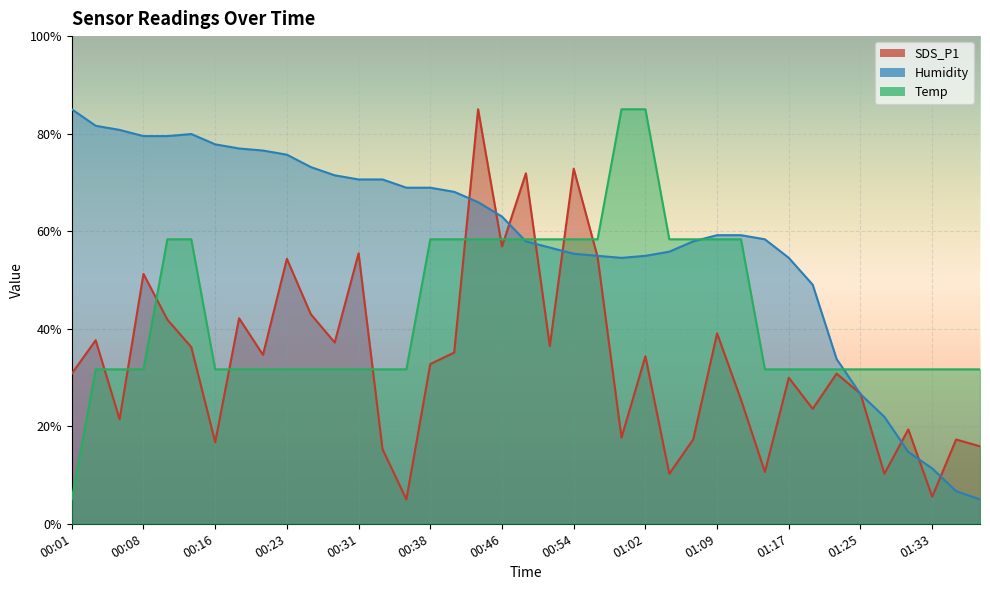

What is the highest value of the Humidity series?

85.0